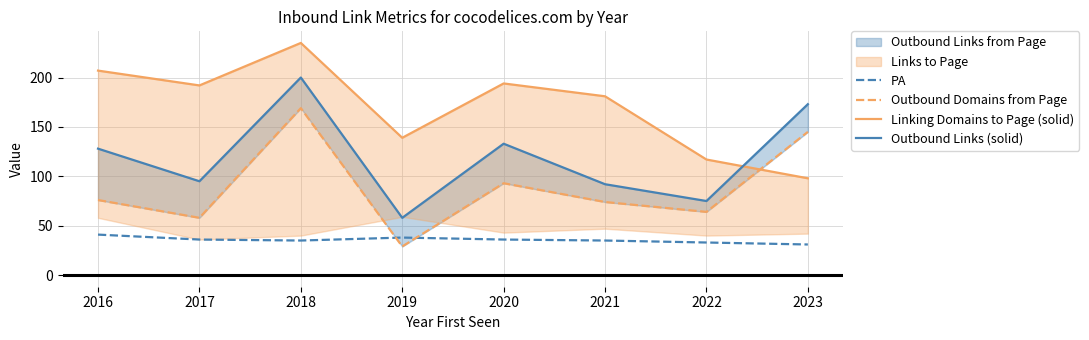

Reading left to right, transcribe all the data shown in this chart.

PA: 41	36	35	38	36	35	33	31
Outbound Domains from Page: 76	58	169	29	93	74	64	145
Linking Domains to Page (solid): 207	192	235	139	194	181	117	98
Outbound Links (solid): 128	95	200	58	133	92	75	173